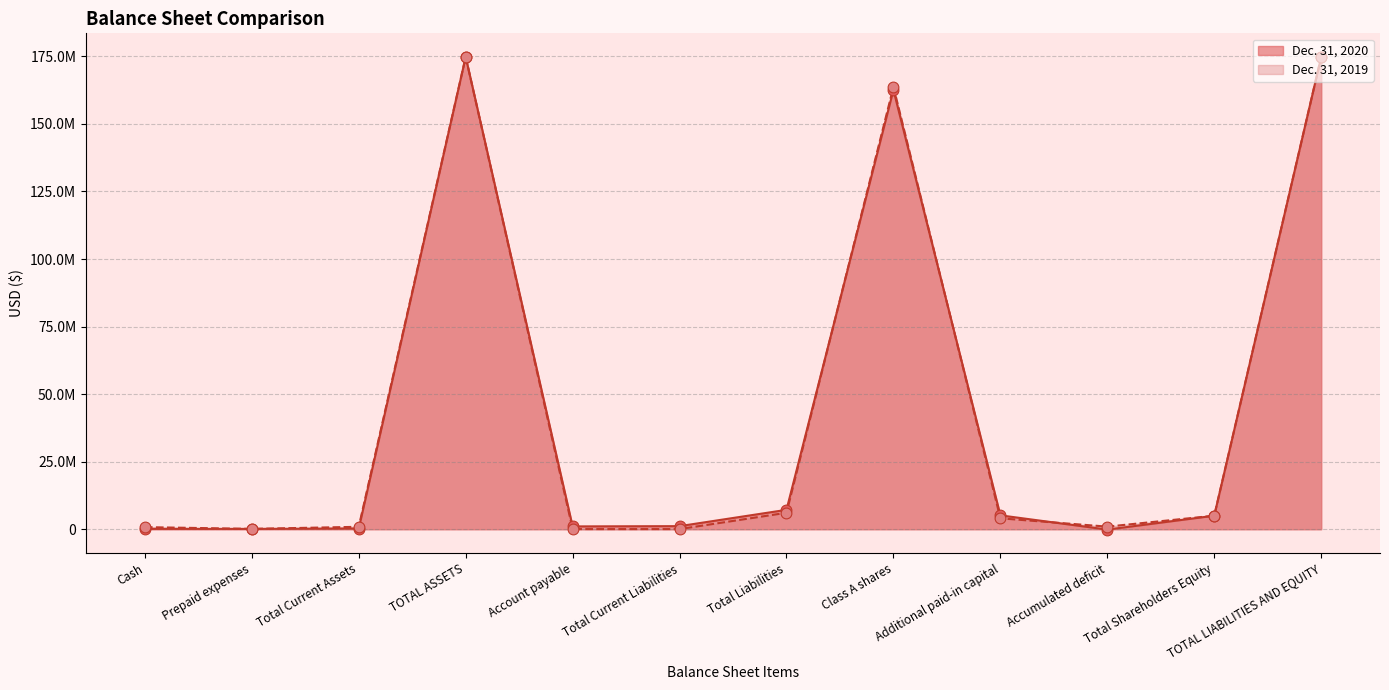

At which category is the sum across all series the highest?

TOTAL ASSETS